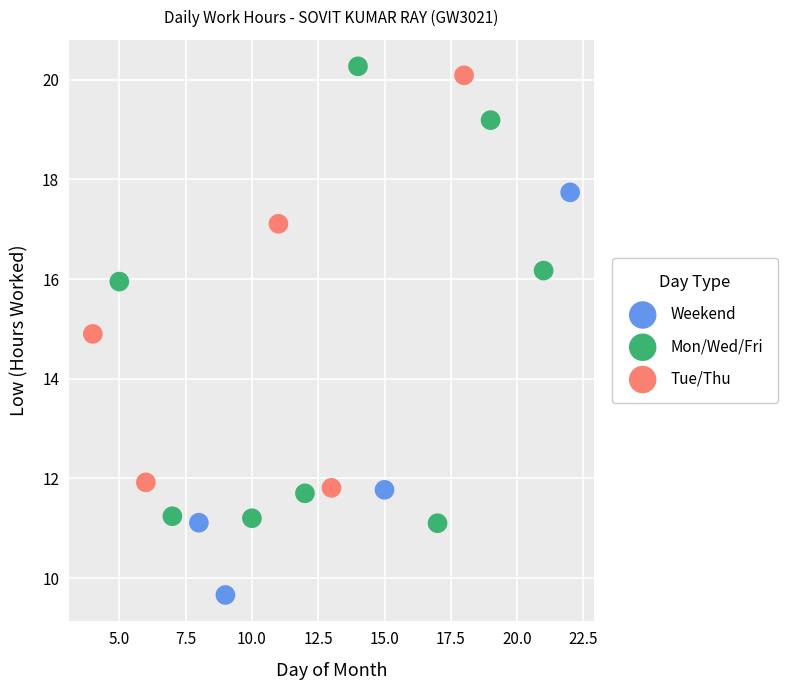

Which series has the largest Y range (max minus min)?

Mon/Wed/Fri